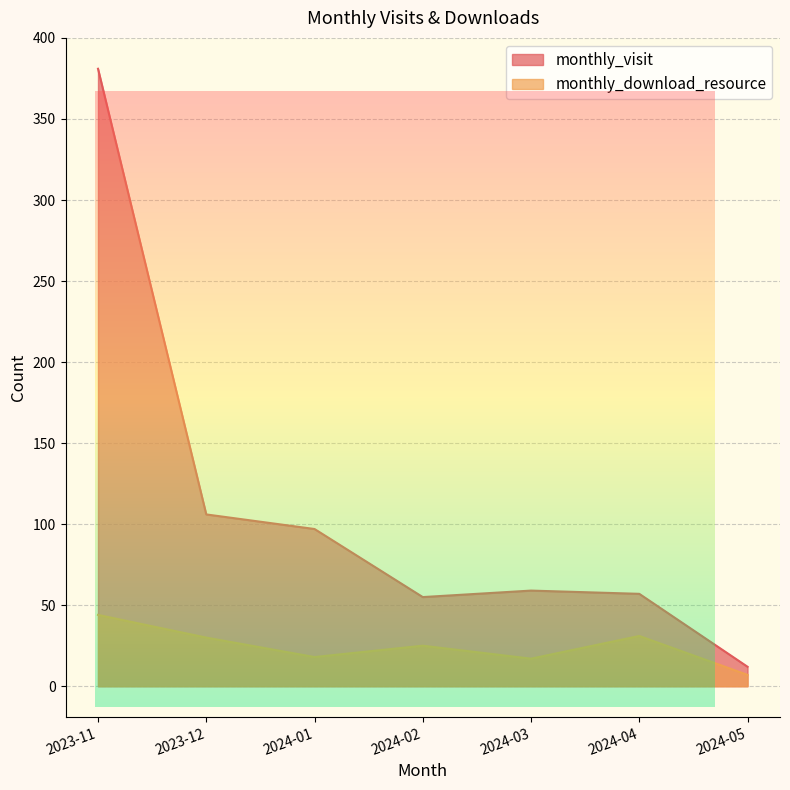

At how many categories does at least one series exceed 137?

1